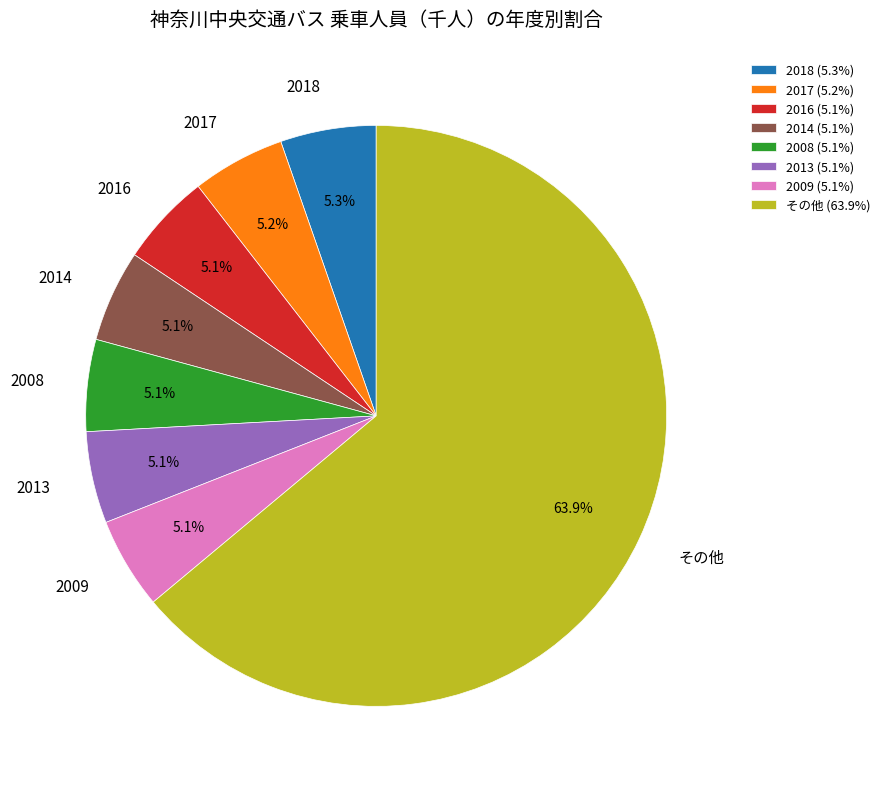

Is there a majority slice in this chart?

Yes